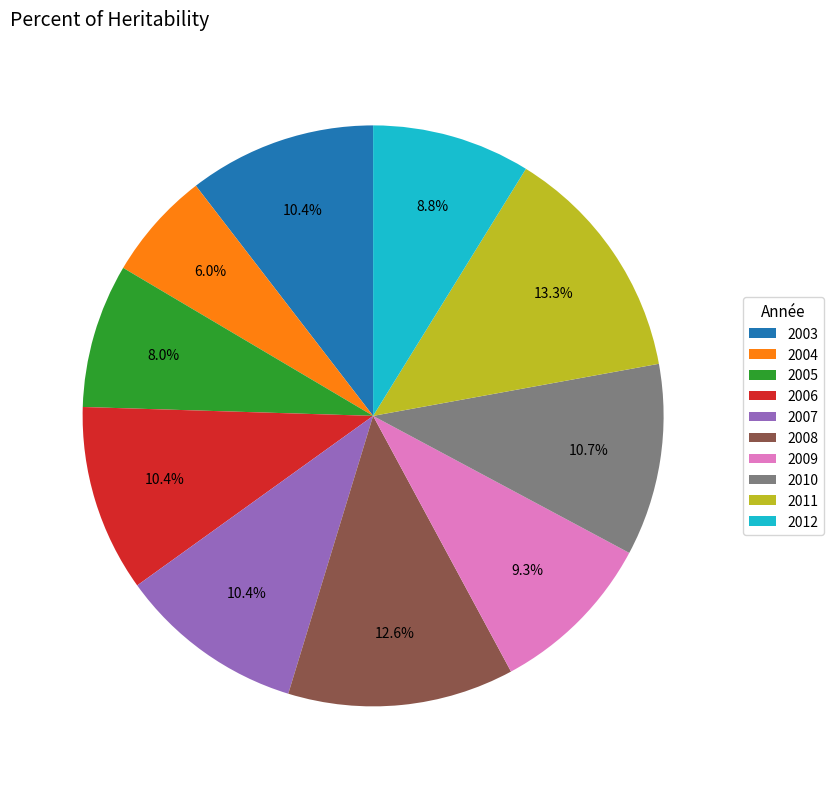

Which category has the smallest portion of the pie?

2004